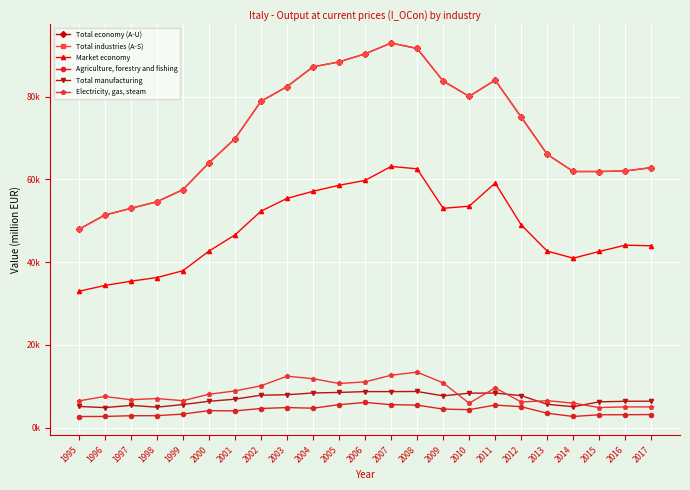

True or false: Total manufacturing and Agriculture, forestry and fishing cross at least once.

False